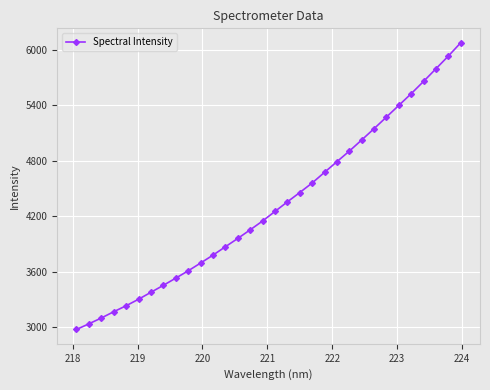

What is the average value?

4315.8